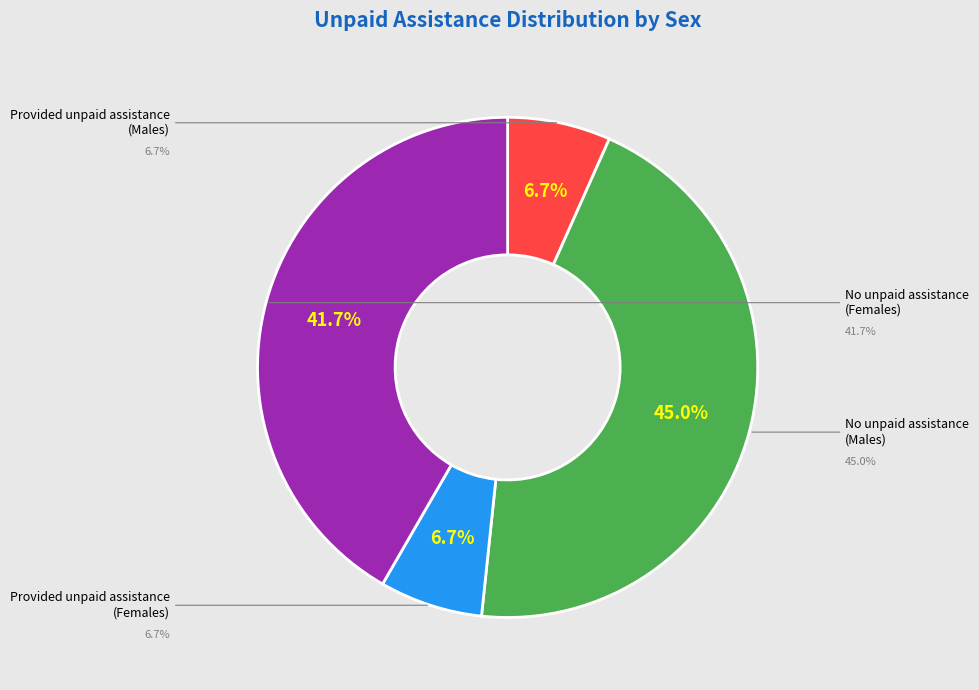

Count the number of slices in the pie.

4